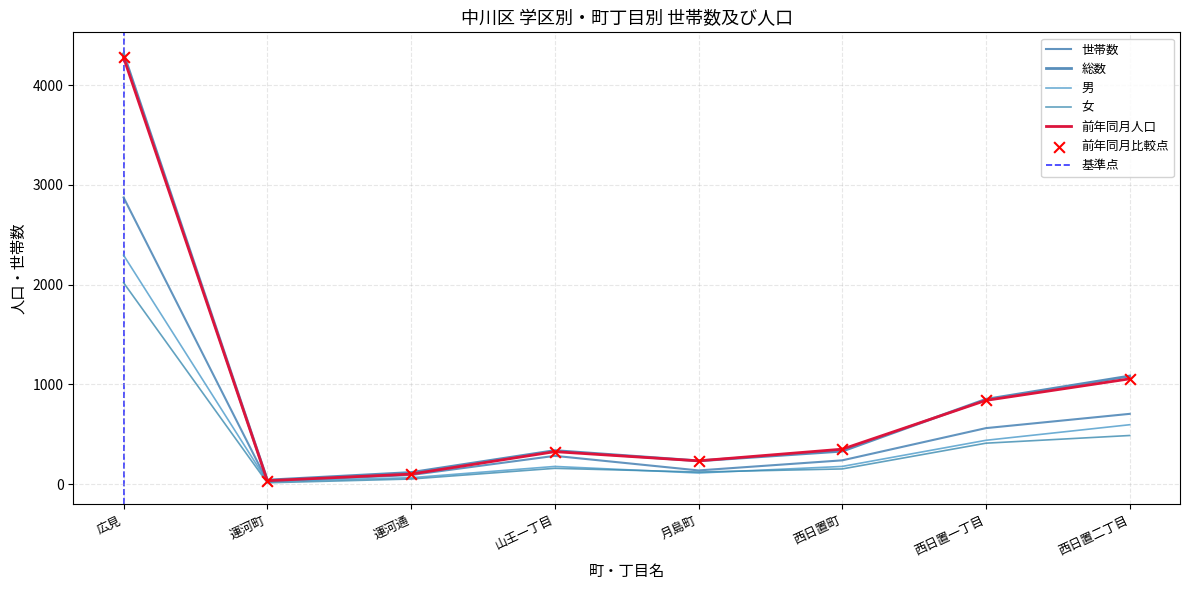

At which category is the sum across all series the highest?

広見